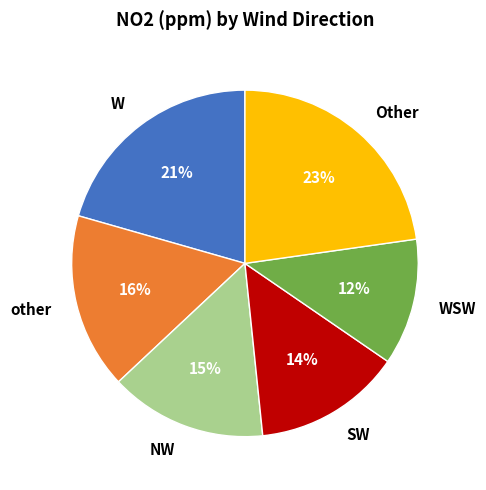

To the nearest percent, what portion does WSW represent?

12%